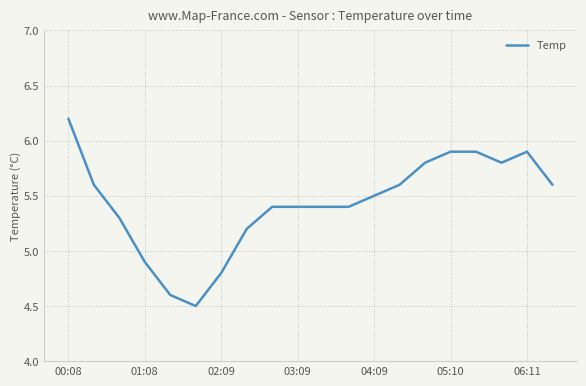

What is the greatest value displayed?

6.2